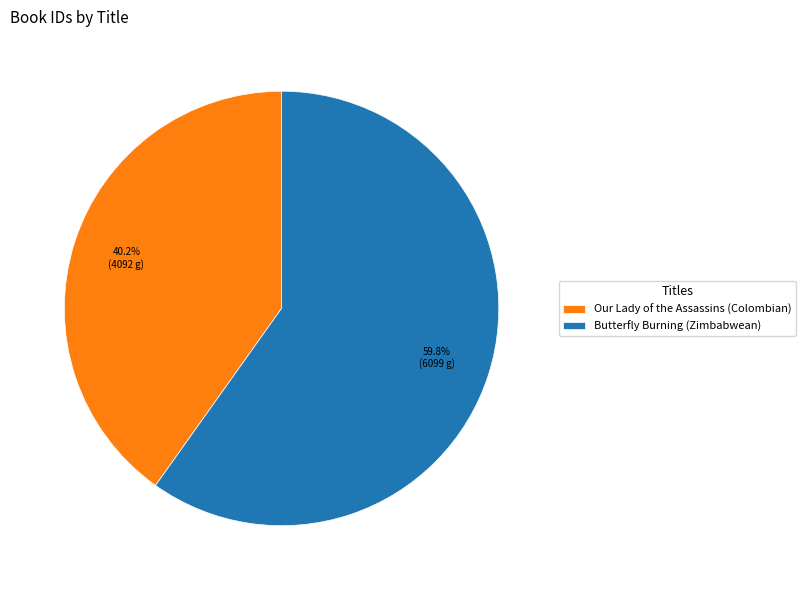

Rank the categories by value from lowest to highest.

Our Lady of the Assassins (Colombian), Butterfly Burning (Zimbabwean)